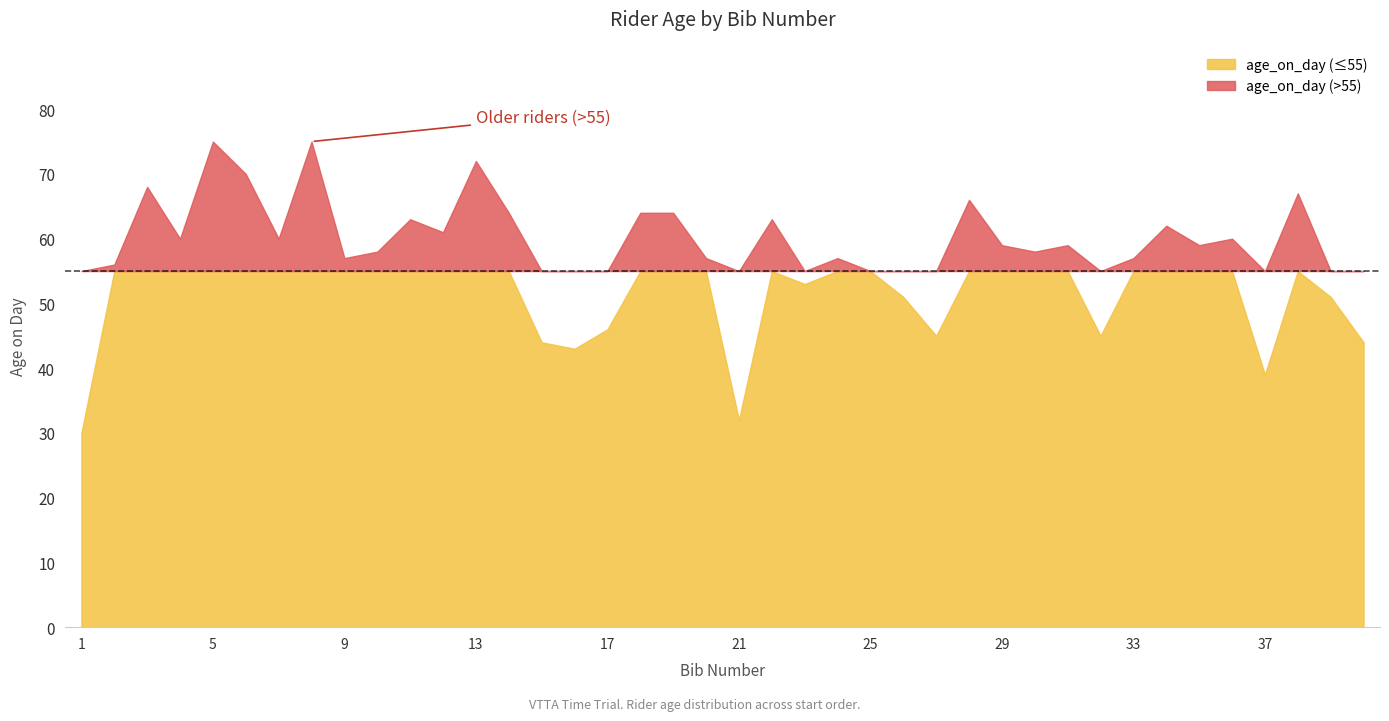

What is the change in value from 12 to 37?

-22